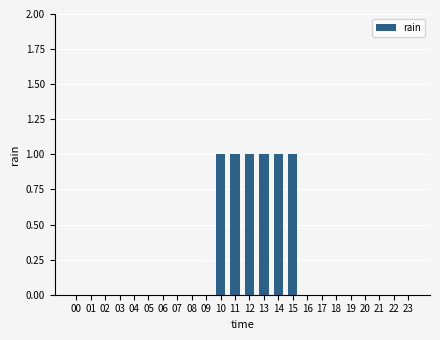

How many categories are shown in the chart?

24